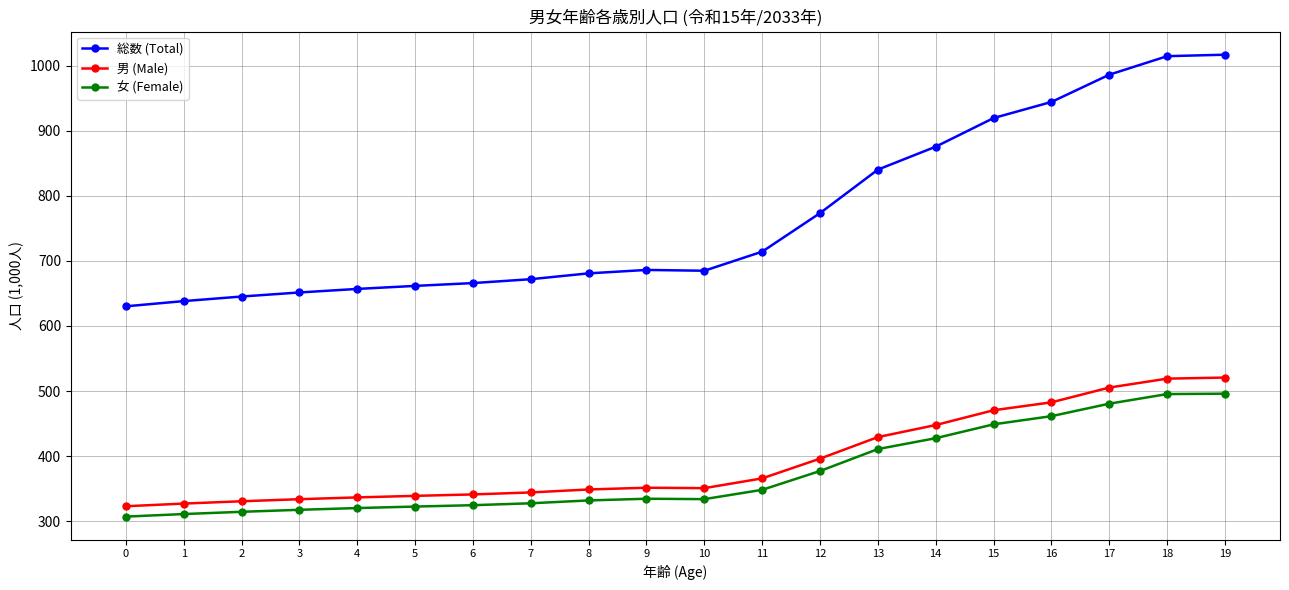

What is the total value across all series at 13?

1680.2